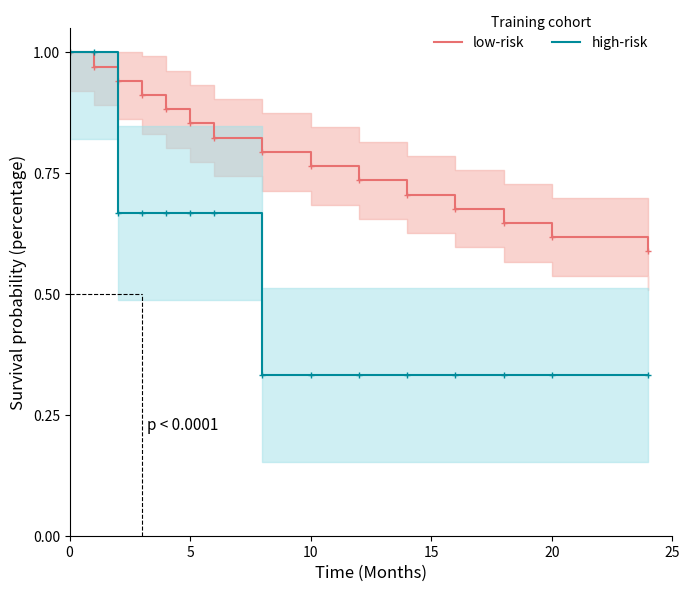

True or false: low-risk has a value of 0.2 at 6.

False